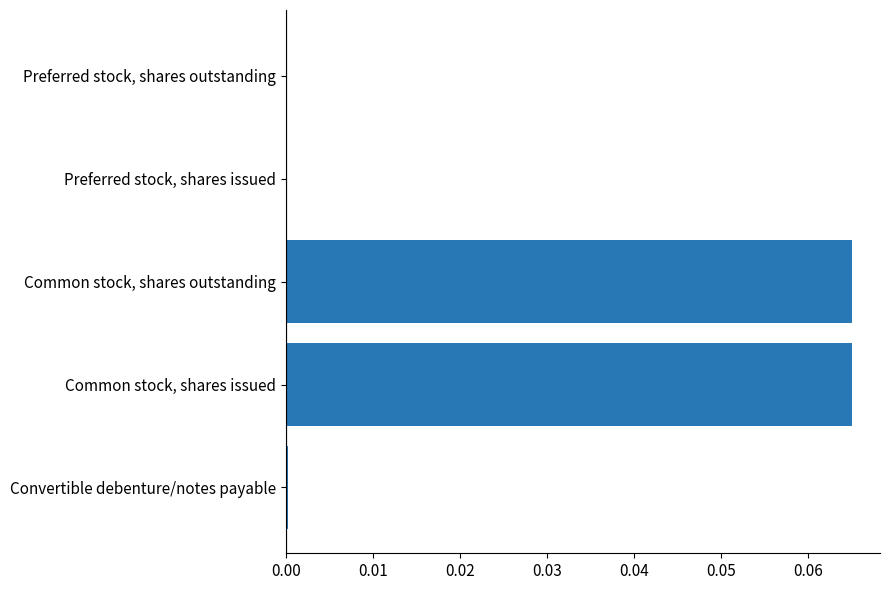

Is it true that the value at Convertible debenture/notes payable is 0.0?

True